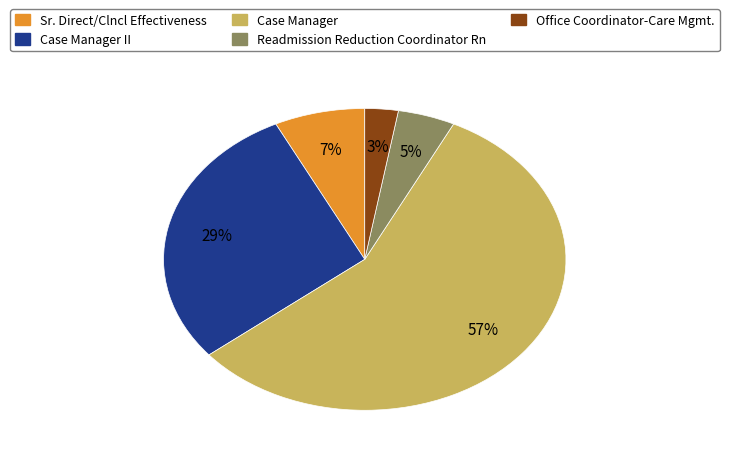

To the nearest percent, what is the average slice percentage?

20%